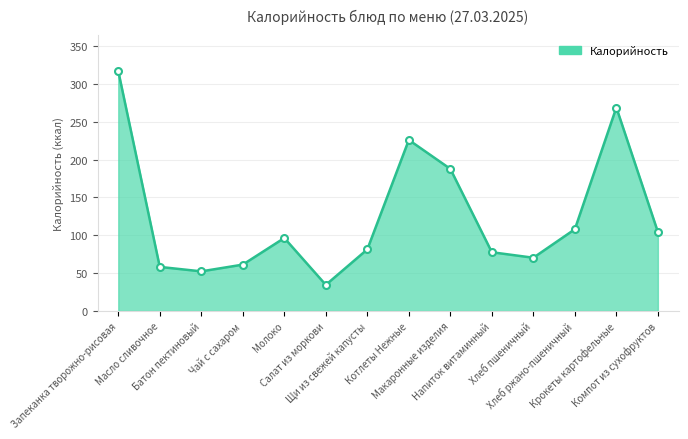

What is the sum of all values?

1743.2